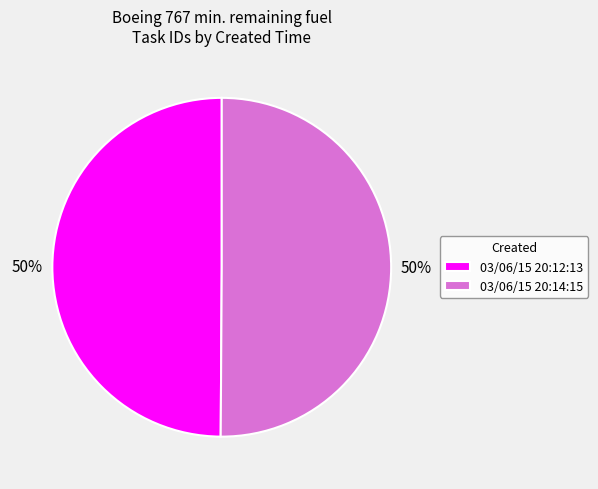

Approximately how many times larger is the value at 03/06/15 20:14:15 compared to 03/06/15 20:12:13?

1.0